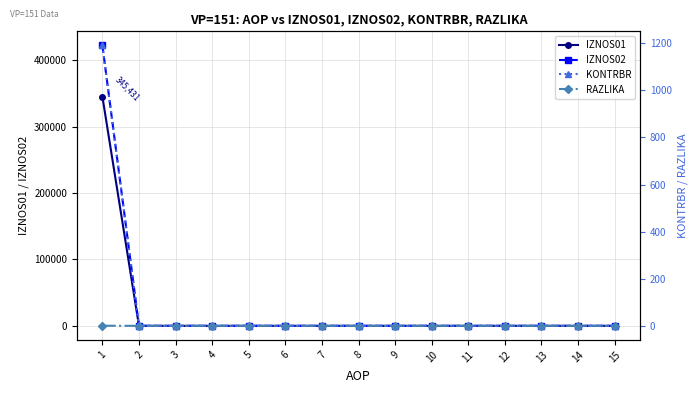

Where is IZNOS02 nearest to the value 211326?

2